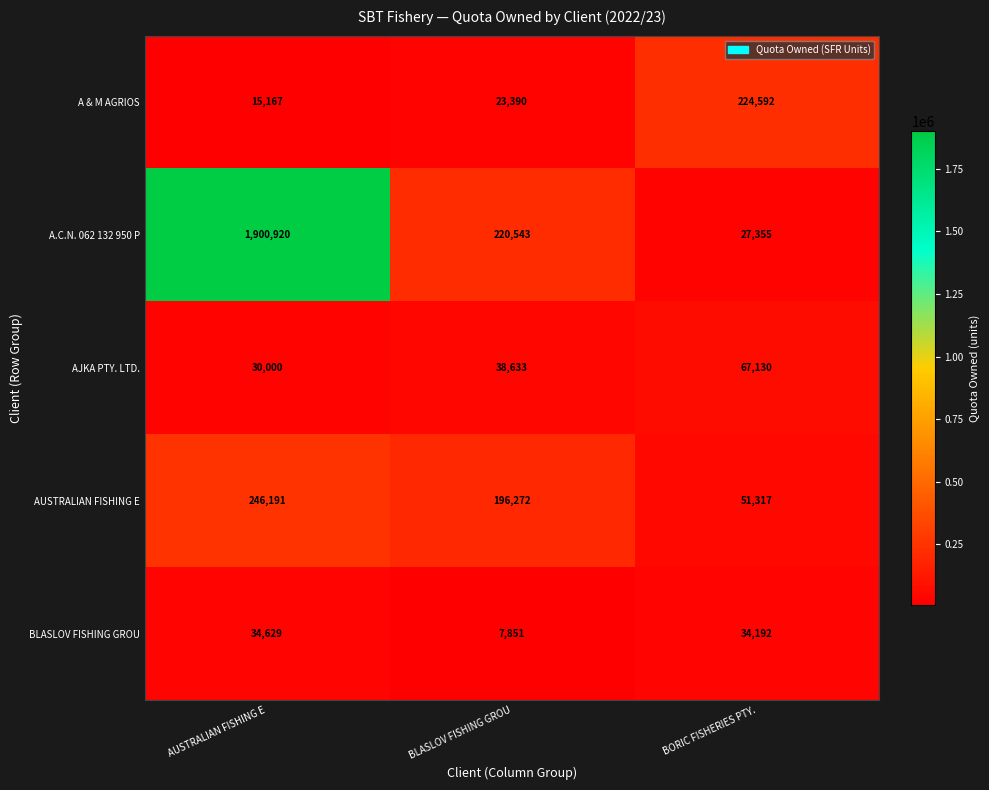

Reading left to right, list all the values displayed in this chart.

A & M AGRIOS: AUSTRALIAN FISHING E=15167	BLASLOV FISHING GROU=23390	BORIC FISHERIES PTY.=224592
A.C.N. 062 132 950 P: AUSTRALIAN FISHING E=1900920	BLASLOV FISHING GROU=220543	BORIC FISHERIES PTY.=27355
AJKA PTY. LTD.: AUSTRALIAN FISHING E=30000	BLASLOV FISHING GROU=38633	BORIC FISHERIES PTY.=67130
AUSTRALIAN FISHING E: AUSTRALIAN FISHING E=246191	BLASLOV FISHING GROU=196272	BORIC FISHERIES PTY.=51317
BLASLOV FISHING GROU: AUSTRALIAN FISHING E=34629	BLASLOV FISHING GROU=7851	BORIC FISHERIES PTY.=34192